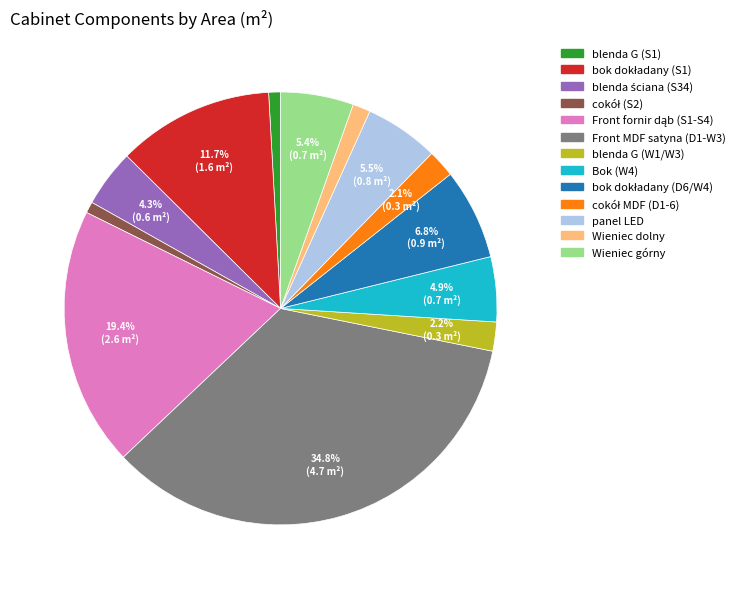

What is the largest slice in the pie chart?

Front MDF satyna (D1-W3)